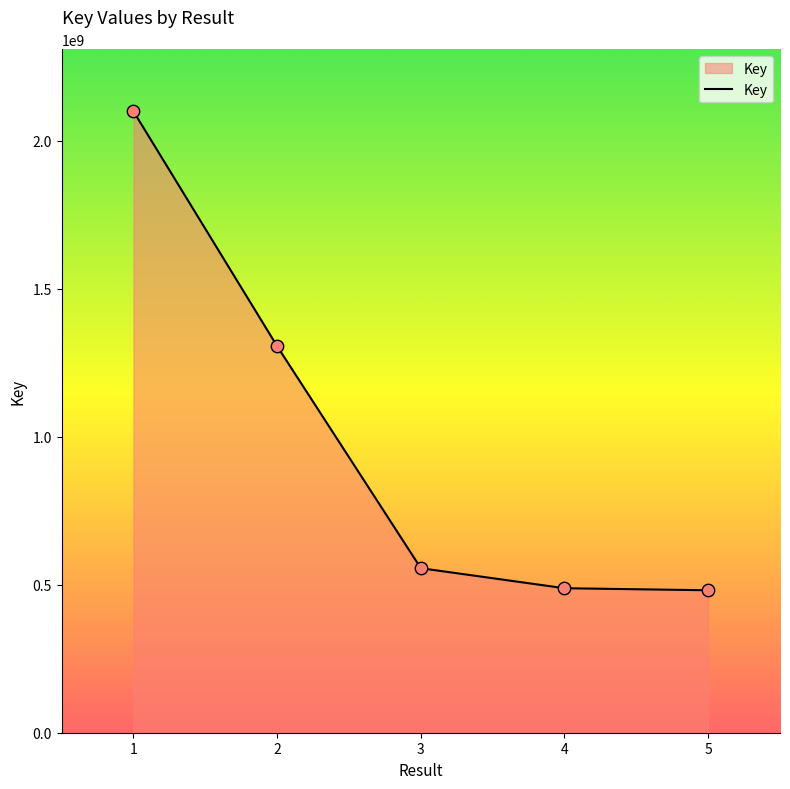

What is the change in value from 2 to 4?

-817633162